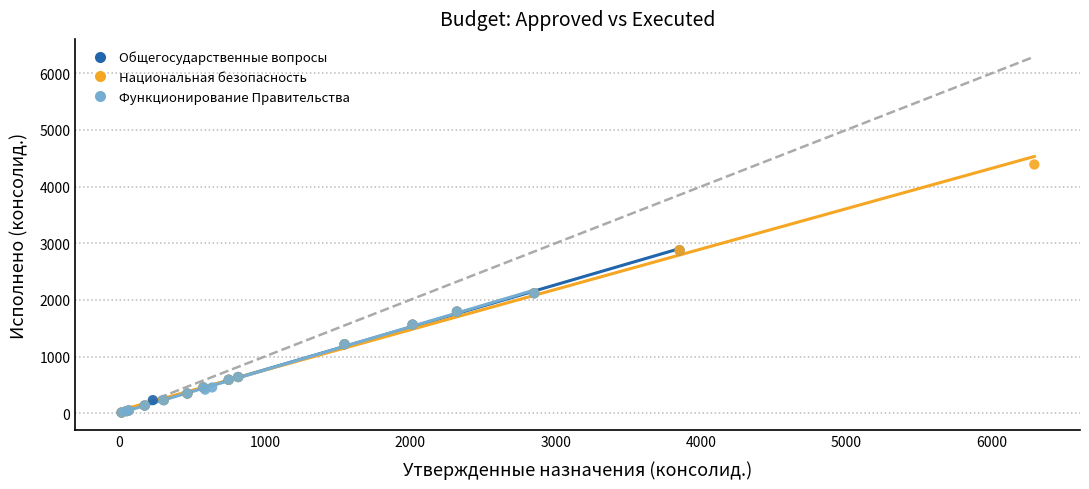

Which series contains the highest Y value?

Национальная безопасность